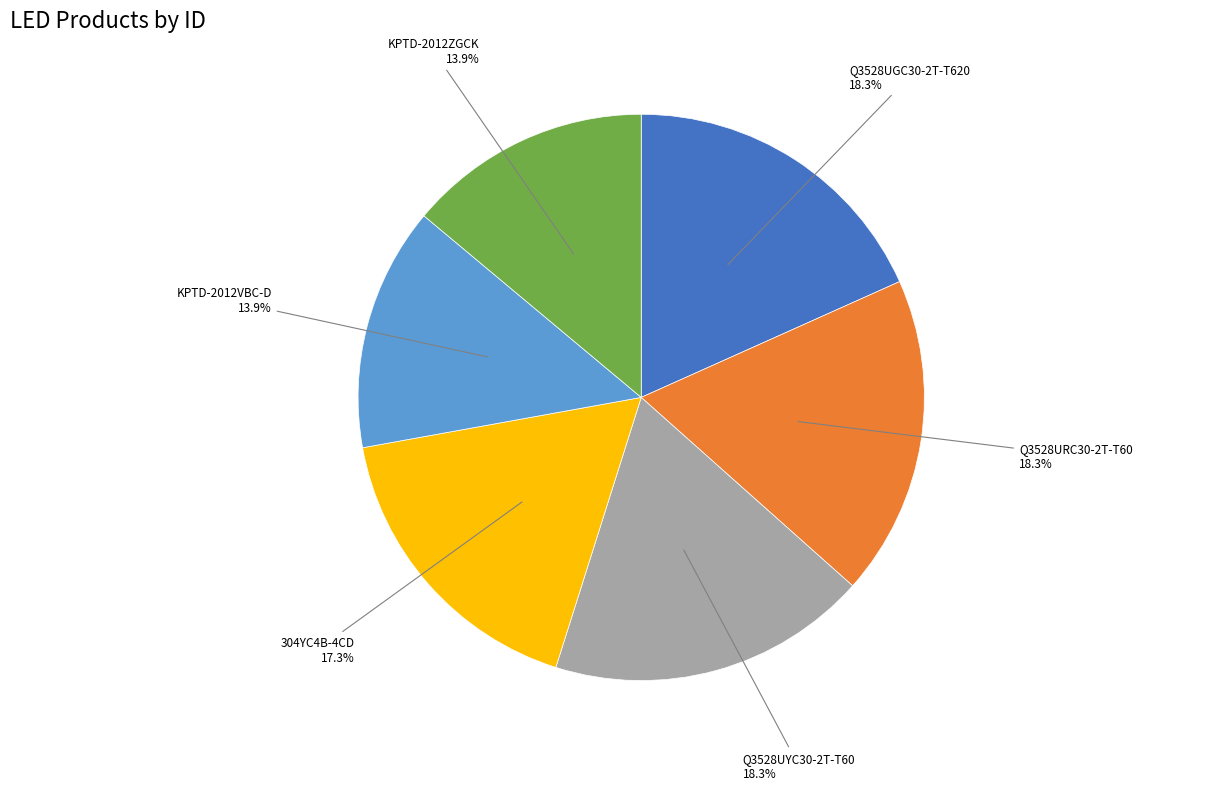

What is the ratio of the value at Q3528UGC30-2T-T620 to the value at Q3528URC30-2T-T60?

1.0